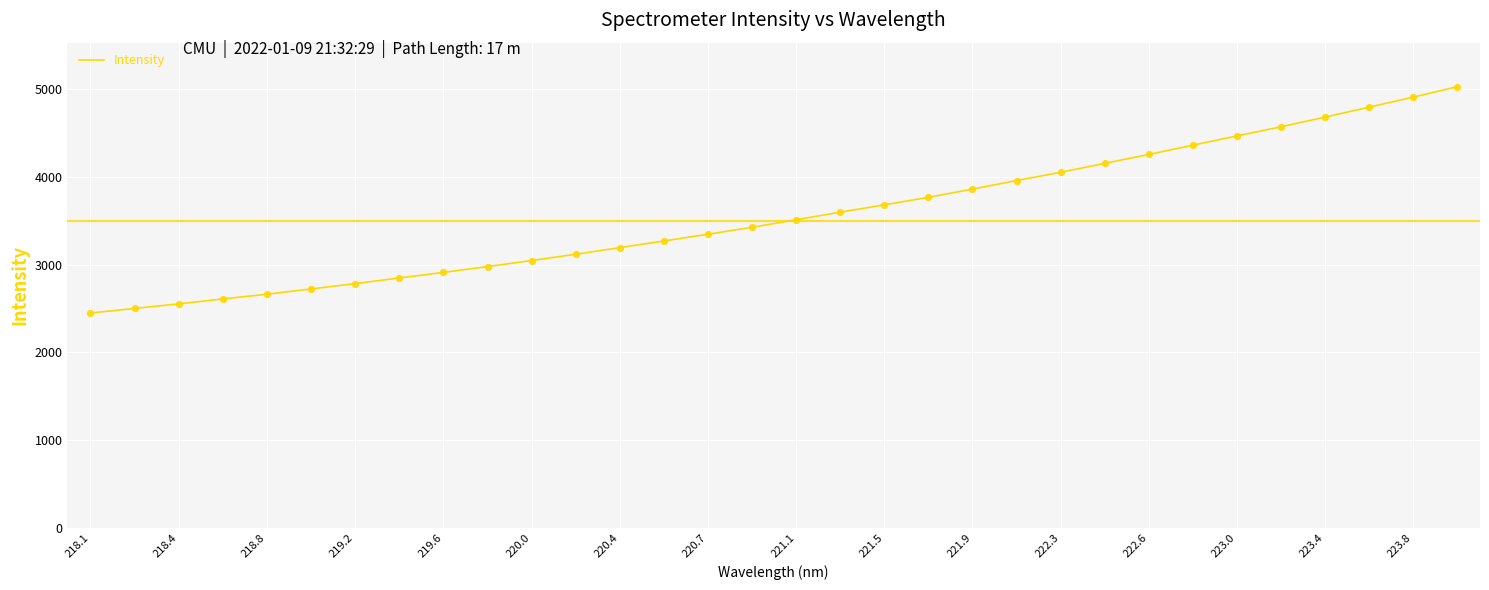

What is the greatest value displayed?

5024.4